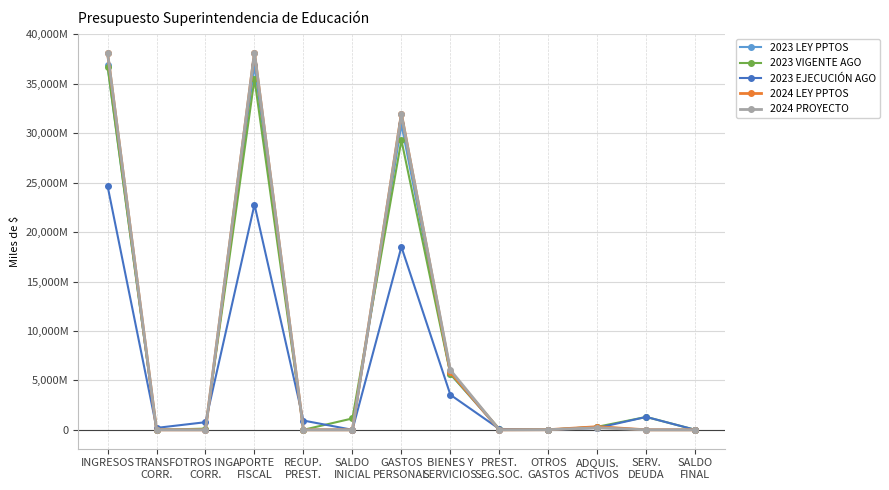

What is the sum of all 2024 LEY PPTOS values?

114464500